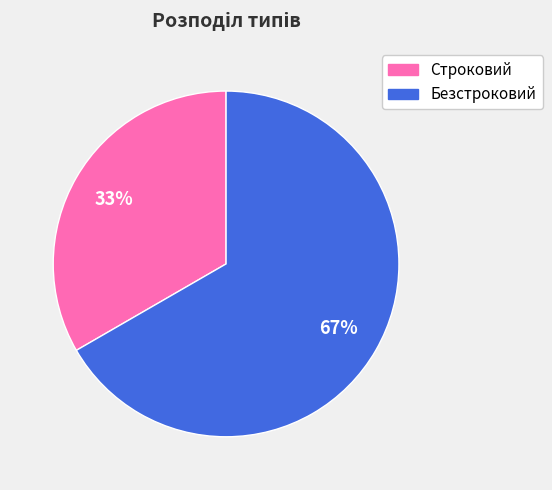

Which slice is the largest?

Безстроковий